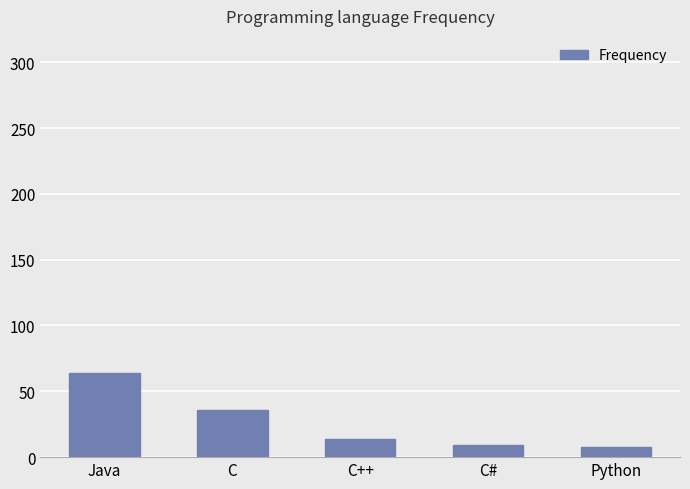

What is the change in value from C# to Python?

-1